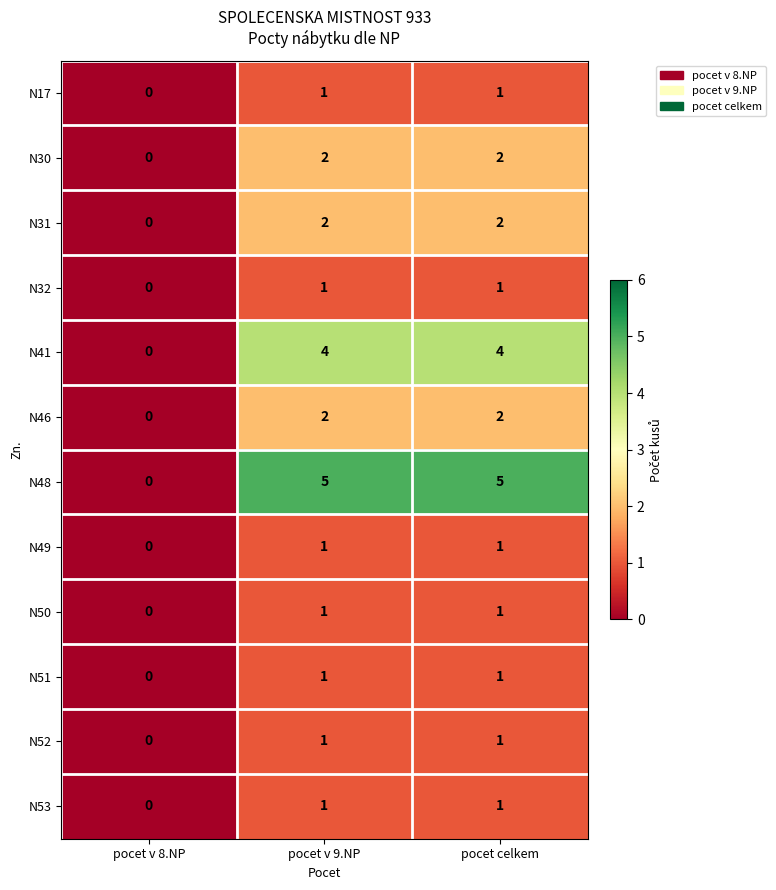

How many N53 values are between 0 and 1?

3